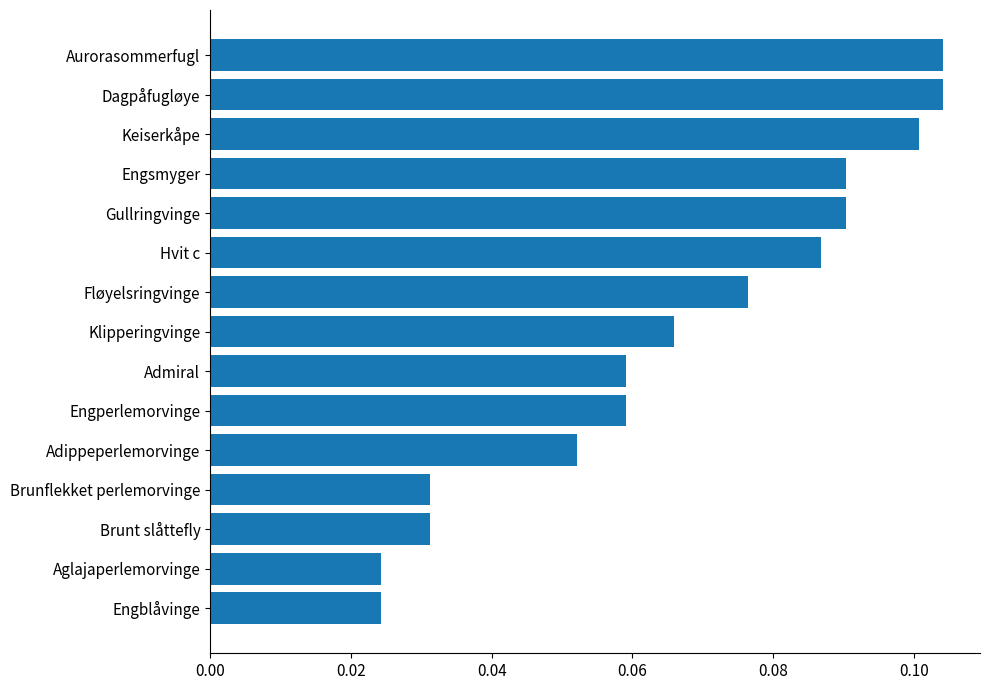

Is it true that the value at Admiral is 0.1?

True